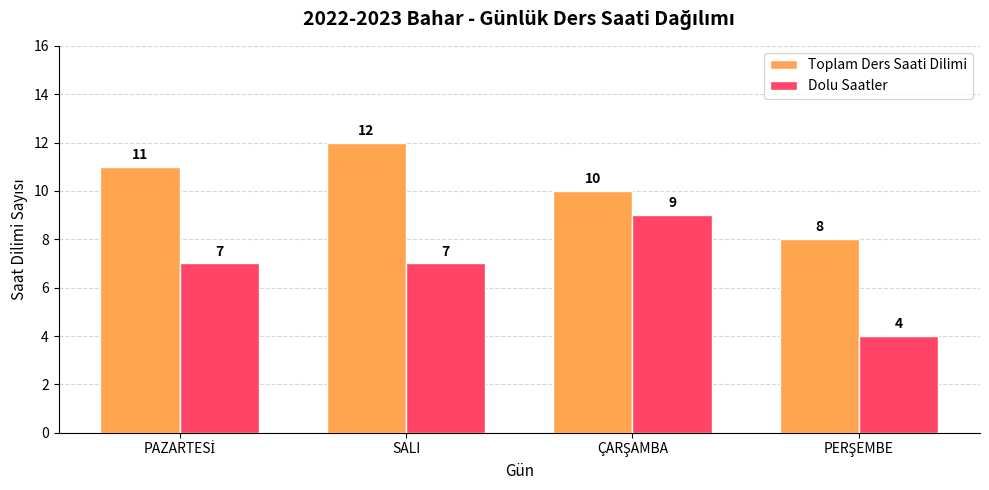

What is the lowest value of the Dolu Saatler series?

4